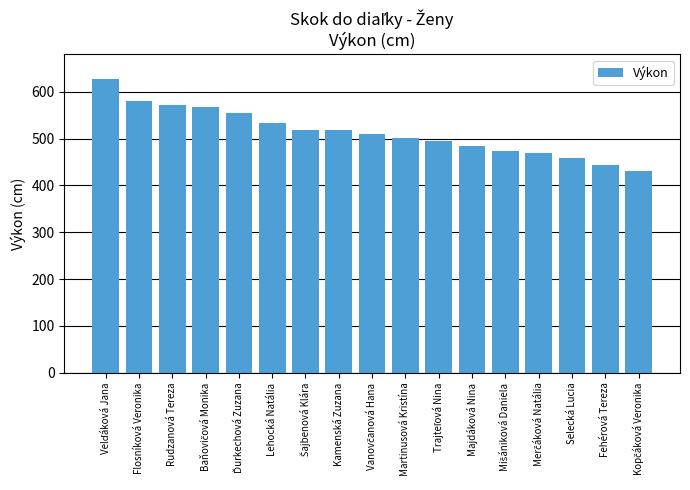

Read the value at Majdáková Nina, to the nearest 10.

480